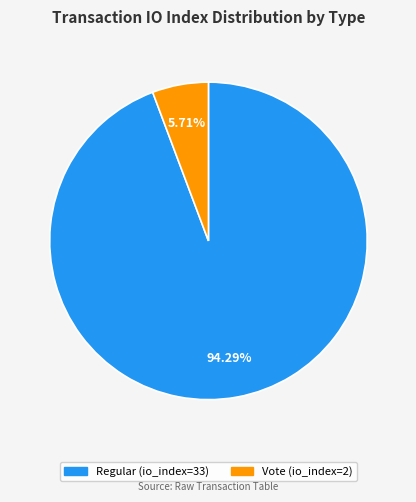

Is Regular the majority of the pie?

Yes